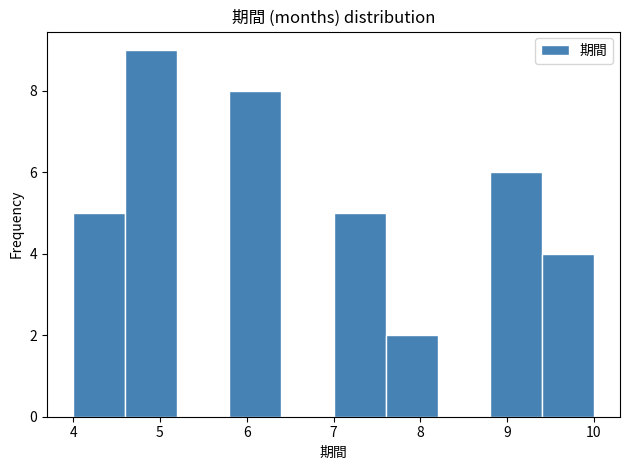

Reading left to right, list every bar in this chart as the range it spans on the x-axis followed by its height. The values are not printed on the chart, so give them approximately, as read against the axis.

4.0 to 4.6: 5
4.6 to 5.2: 9
5.2 to 5.8: 0
5.8 to 6.4: 8
6.4 to 7.0: 0
7.0 to 7.6: 5
7.6 to 8.2: 2
8.2 to 8.8: 0
8.8 to 9.4: 6
9.4 to 10.0: 4